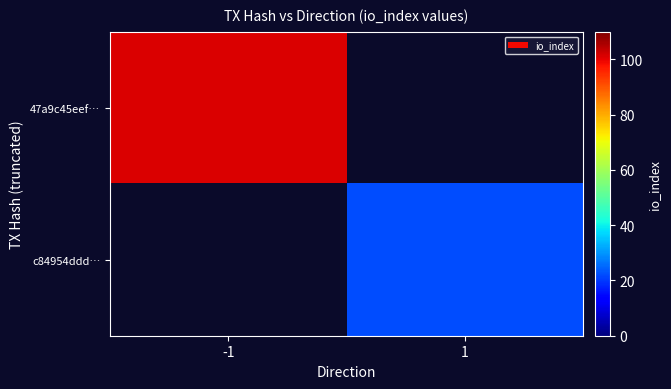

Reading right to left, extract all data points from this chart.

47a9c45eef…: 1=0	-1=101
c84954ddd…: 1=22	-1=0